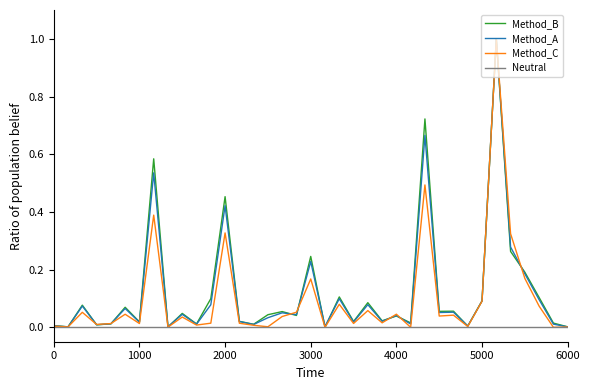

What is the maximum value for Method_C?

1.0